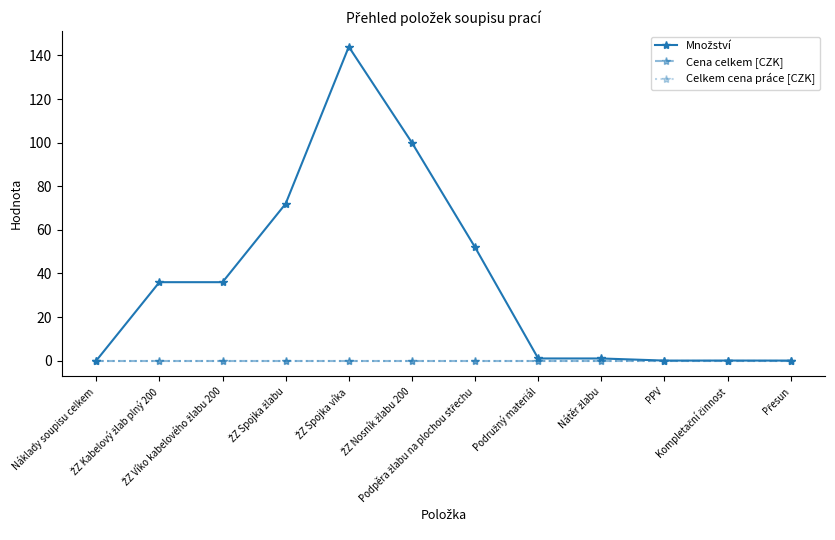

What is the value of the Množství point at the 7th from the left?

52.0